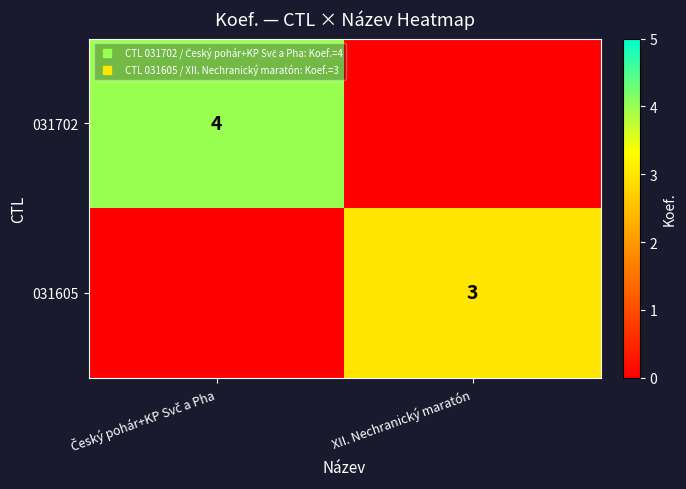

What is the difference between the 031605 values at Český pohár+KP Svč a Pha and XII. Nechranický maratón?

3